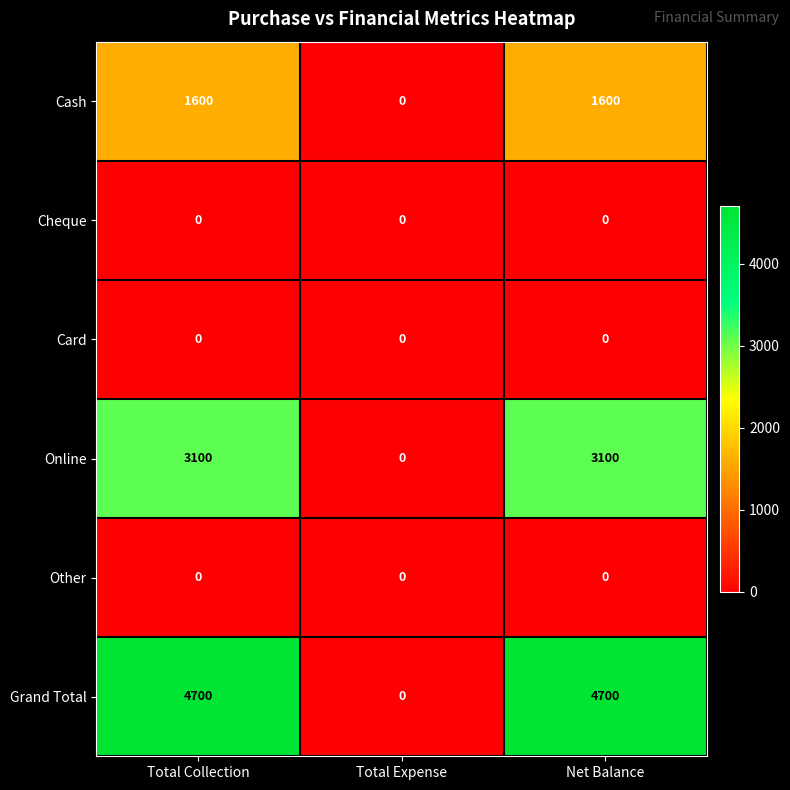

What is the total value across all series at Net Balance?

9400